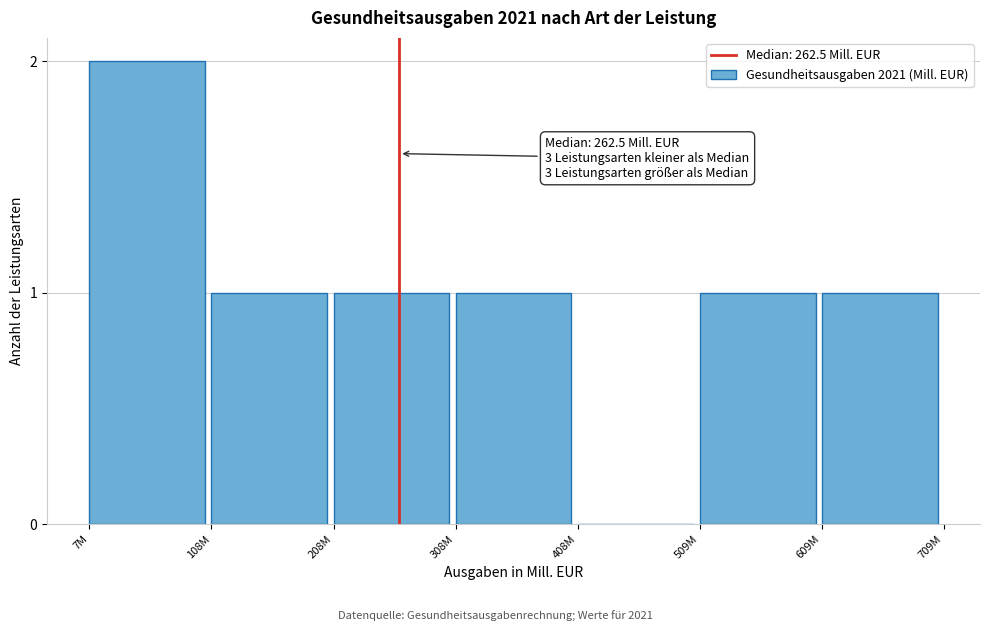

Reading right to left, extract all data points from this chart.

609M=1	509M=1	408M=0	308M=1	208M=1	108M=1	7M=2